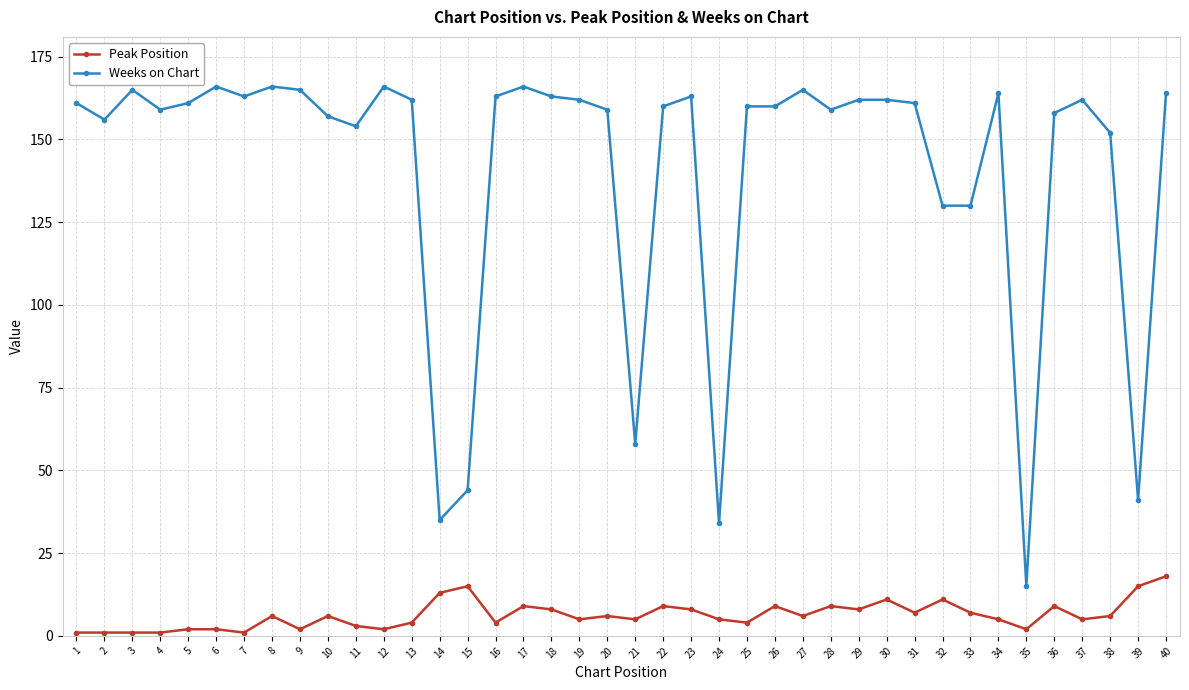

Is it true that Weeks on Chart equals 20 at 14?

False